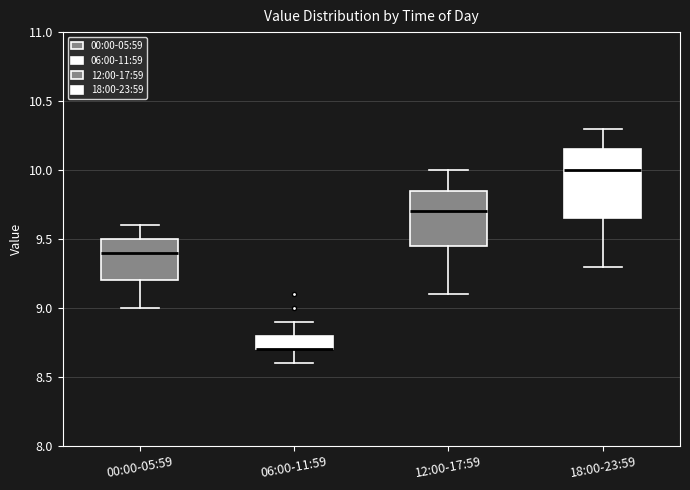

Comparing the boxes themselves (not the whiskers), which one is the tallest?

18:00-23:59